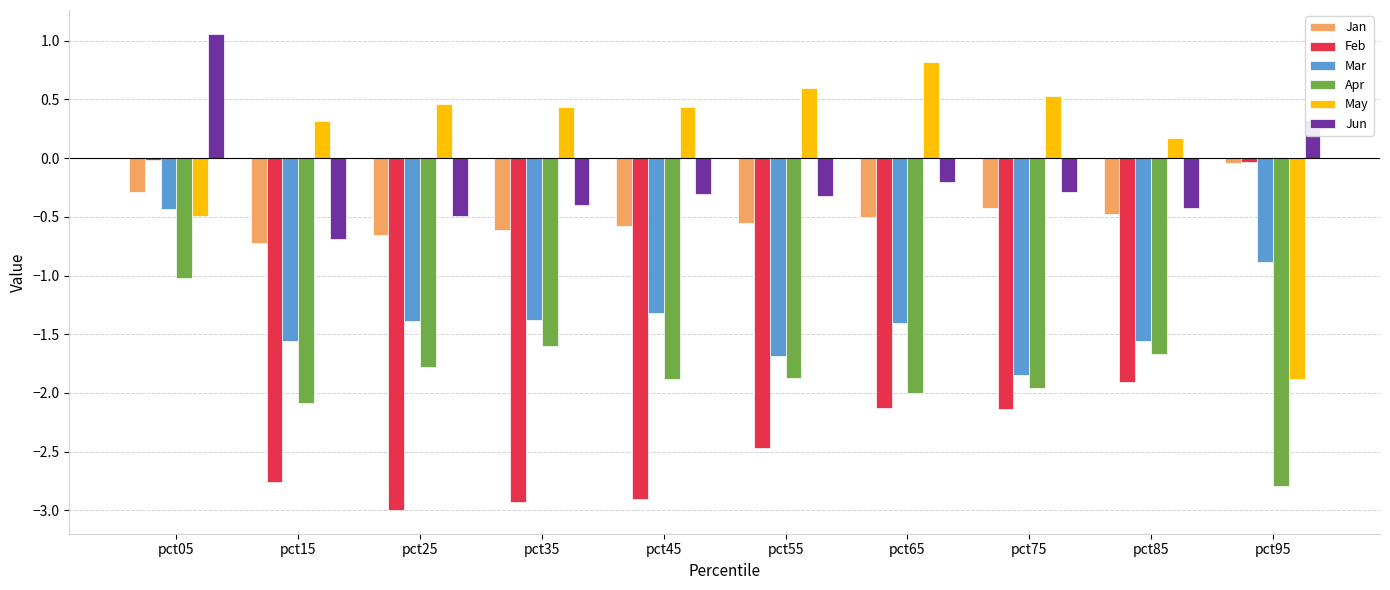

At which label does Apr reach its peak?

pct05